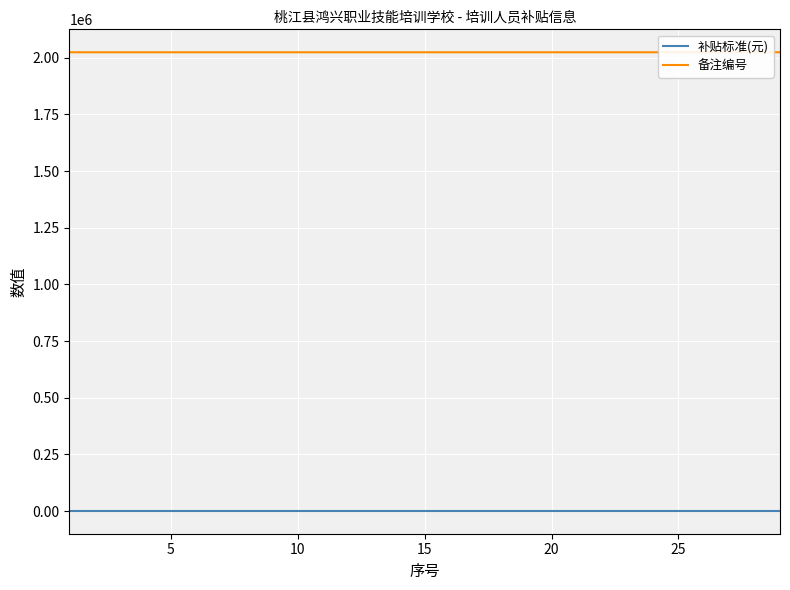

How many categories are shown in the chart?

29